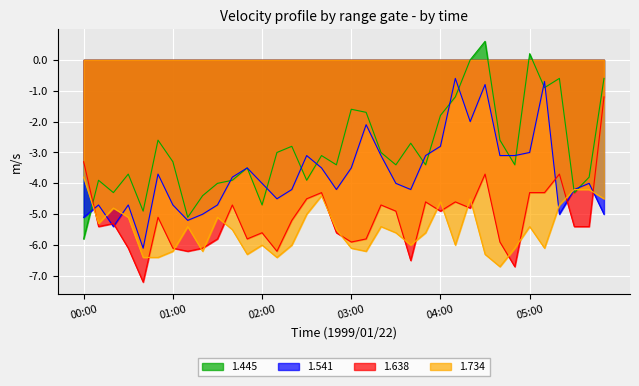

What is the label of the 11th point from the right?

04:10